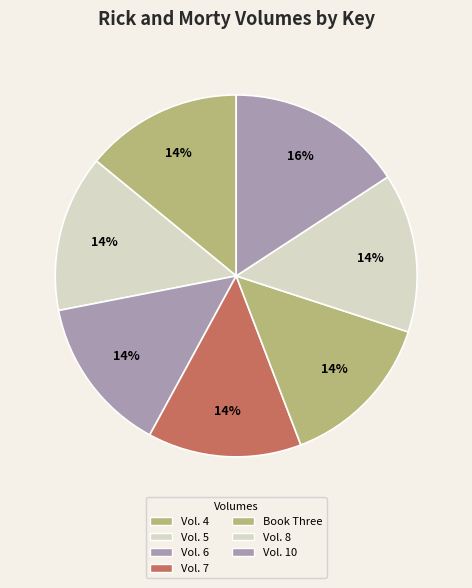

How many segments does this pie chart have?

7